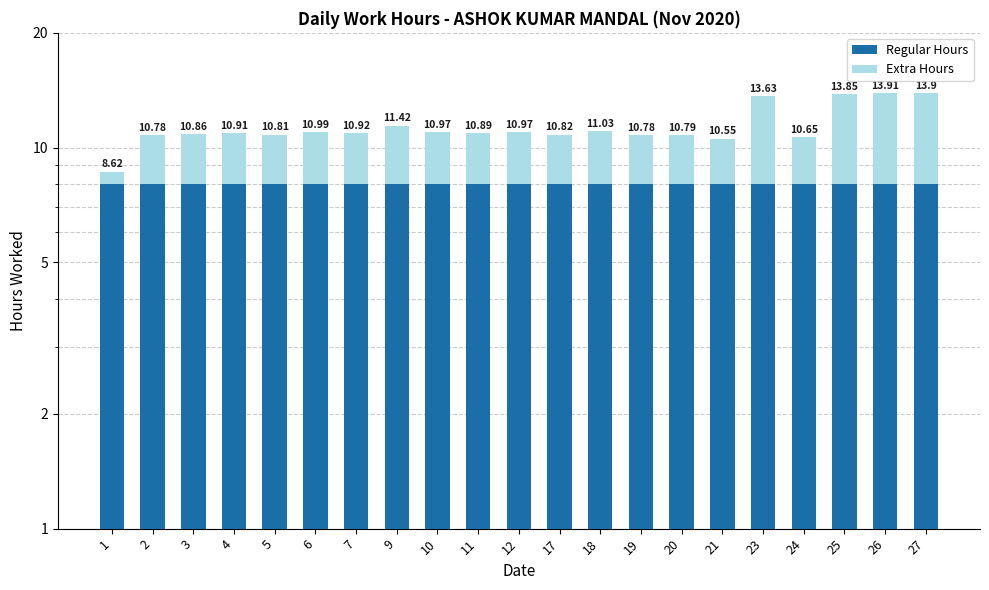

Rank the series at 9 from highest to lowest value.

Regular Hours, Extra Hours